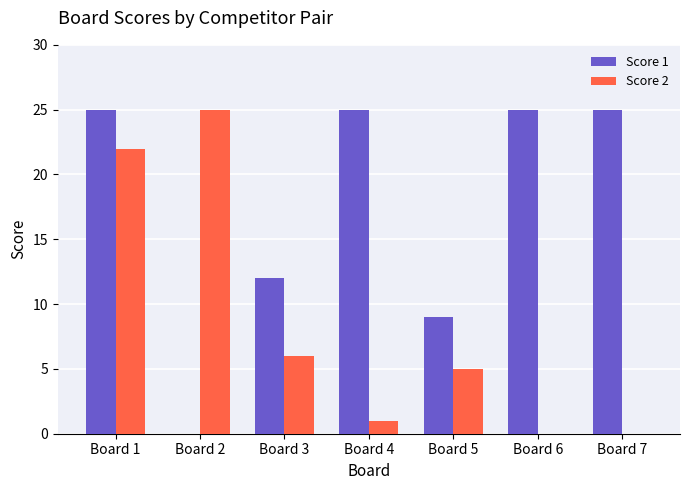

Which series changed the most between Board 5 and Board 7?

Score 1